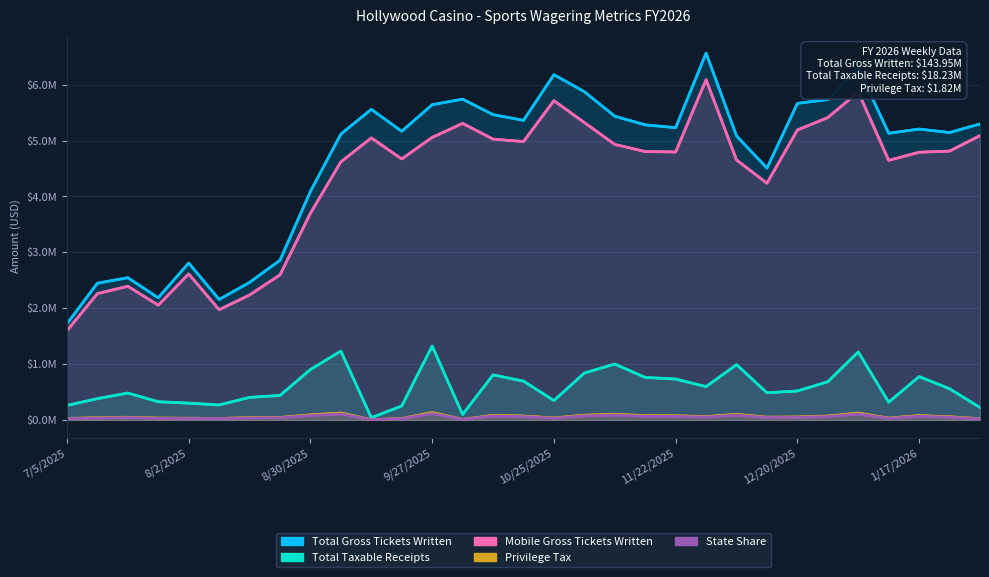

True or false: Mobile Gross Tickets Written and State Share intersect in this chart.

False